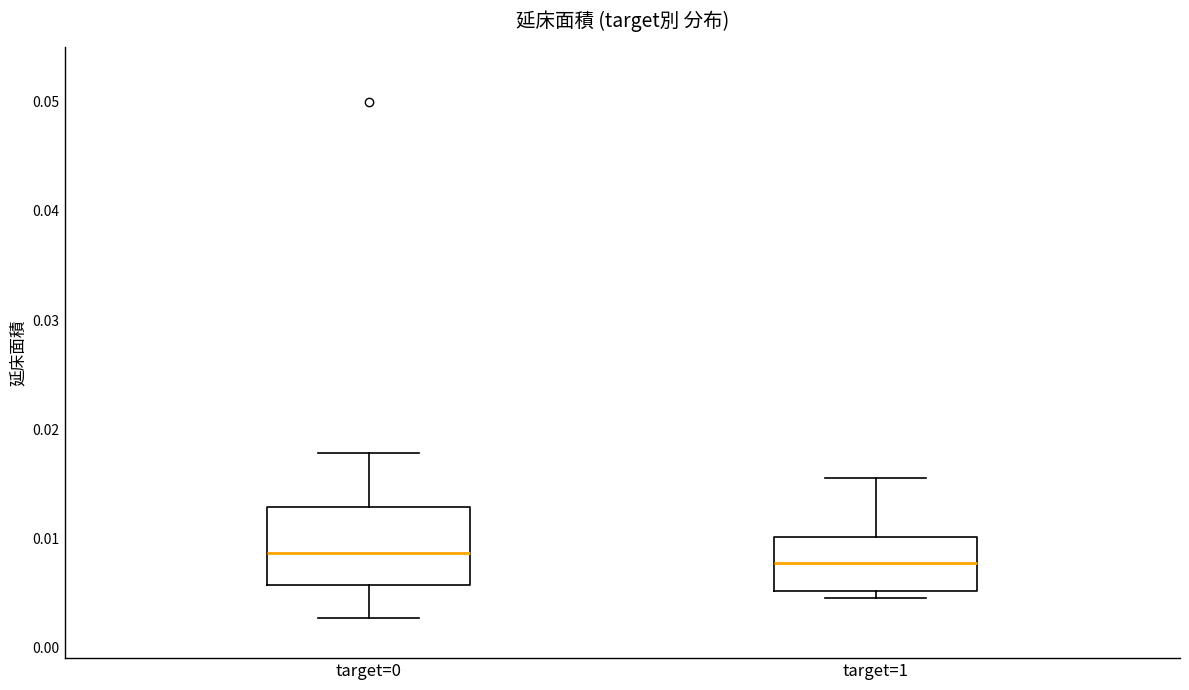

Reading left to right, read every box against the y-axis: the position of its median line, the range the box covers, and the ends of its whiskers. The values are not printed on the chart, so give them approximately, as read against the axis.

target=0: median 0.009, box 0.006 to 0.013, whiskers 0.003 to 0.018
target=1: median 0.008, box 0.005 to 0.010, whiskers 0.005 (just below the box's lower edge) to 0.016